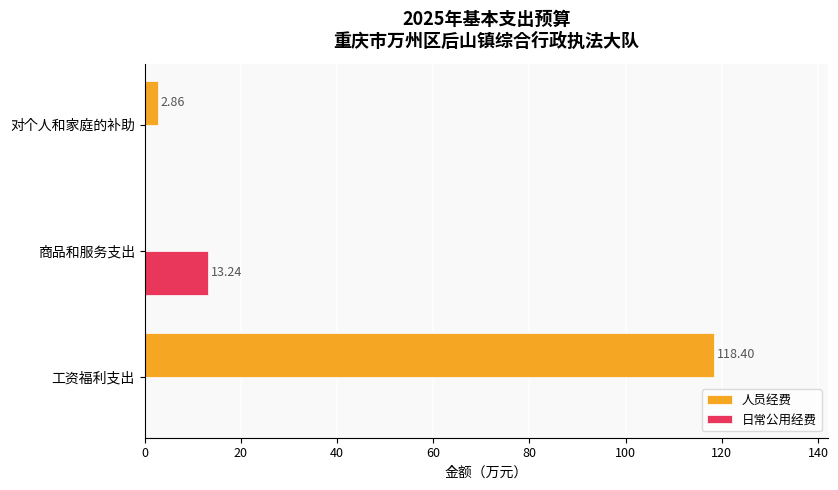

At which category does the chart reach its peak across all series?

工资福利支出